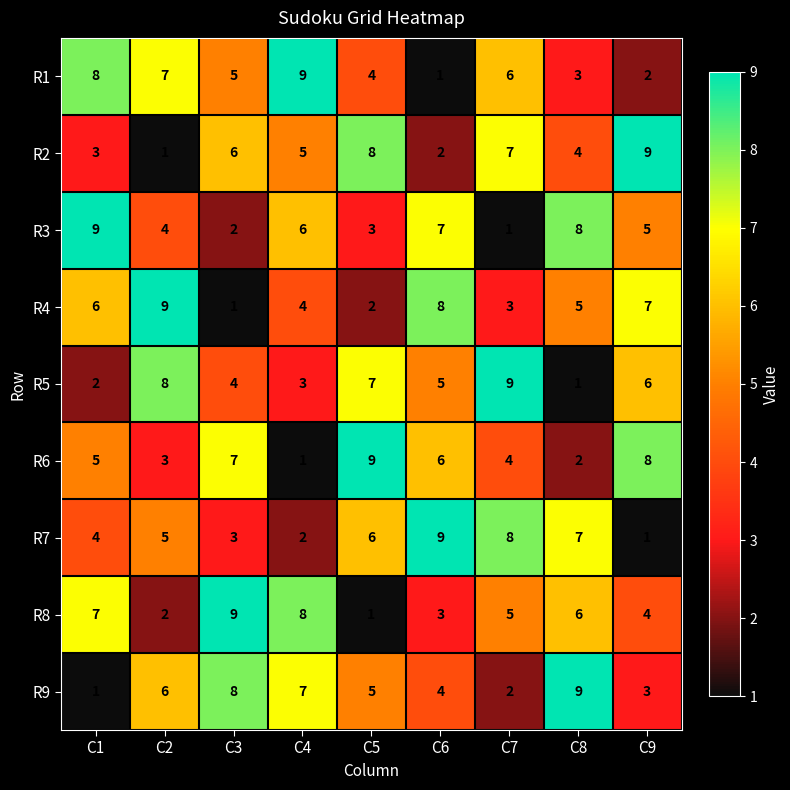

At how many categories does at least one series exceed 1?

9